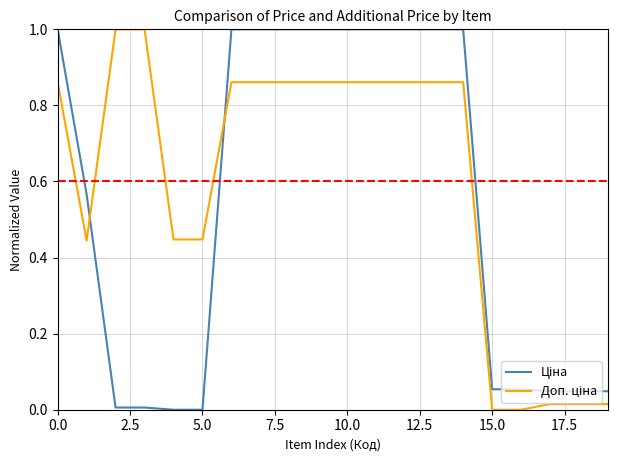

How many series are shown in this chart?

2